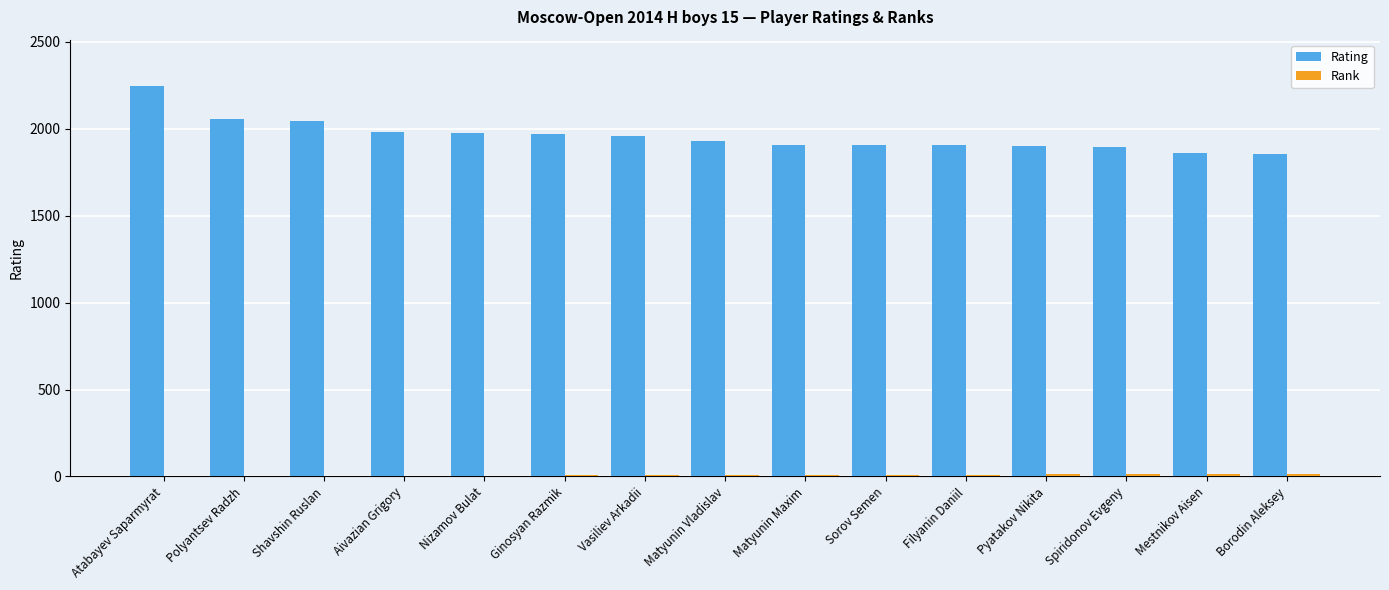

Which series has the largest total across all categories?

Rating